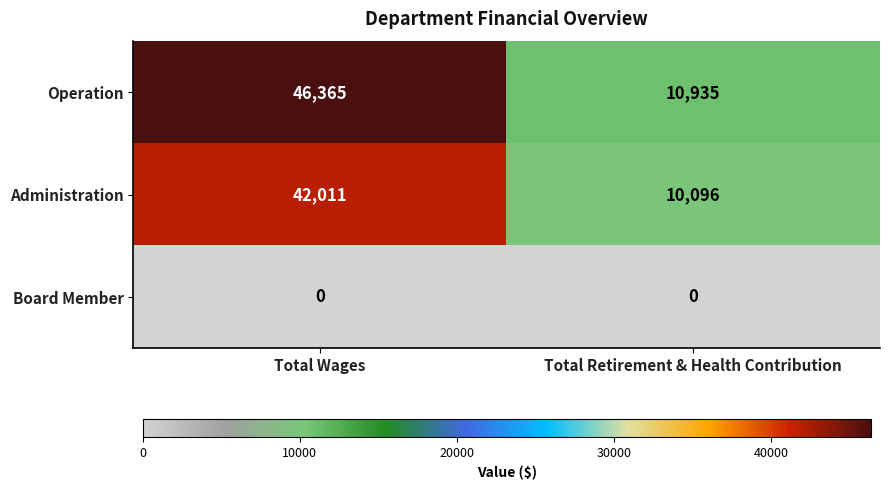

What is the sum of all Administration values?

52107